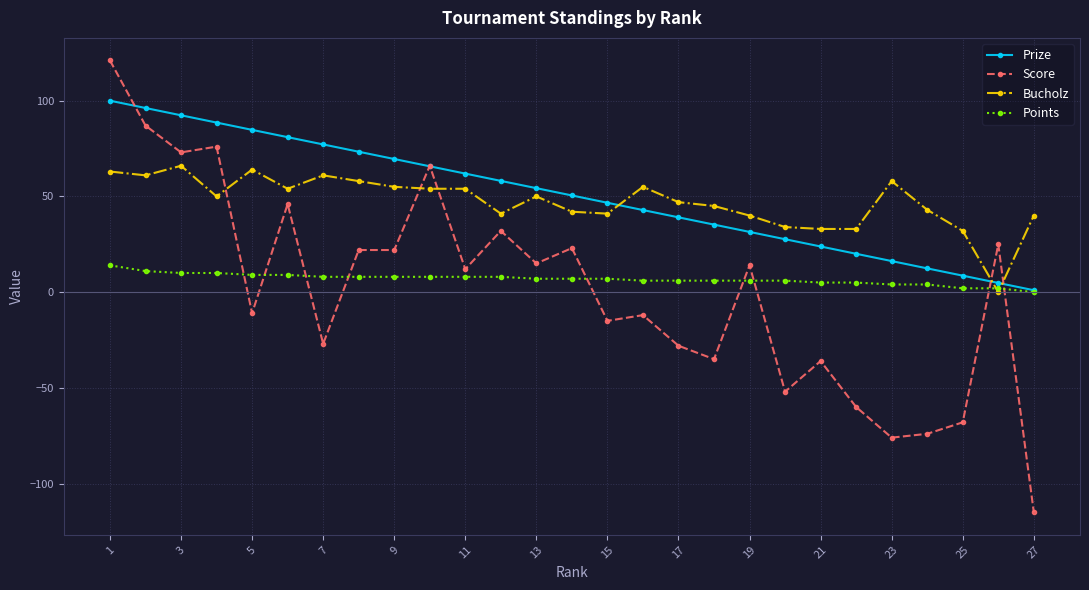

How many intersections are there between Points and Score?

9